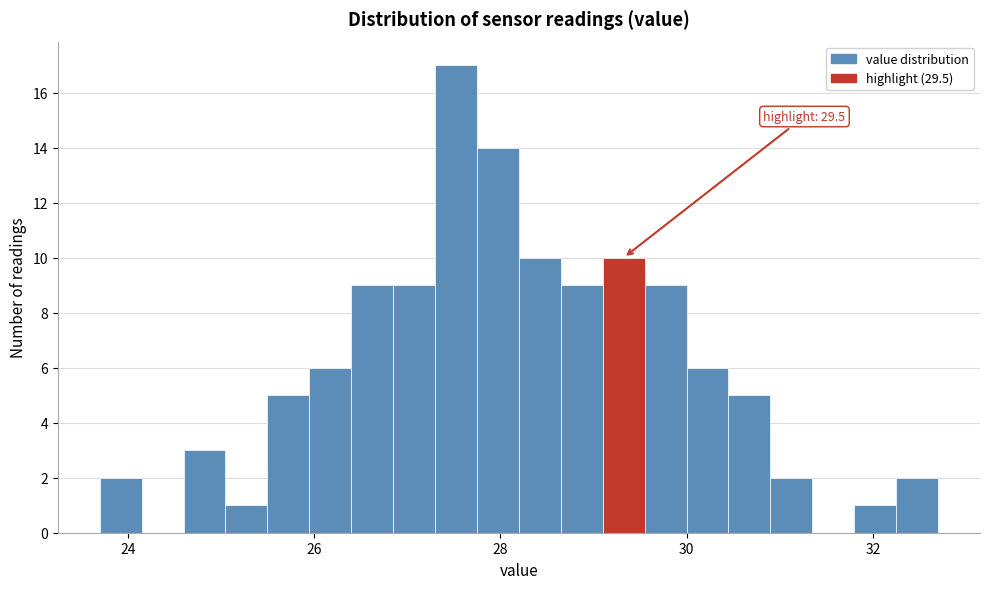

Around what value on the x-axis is the tallest bar? Give the approximate position of its centre, as read against the axis.

27.6